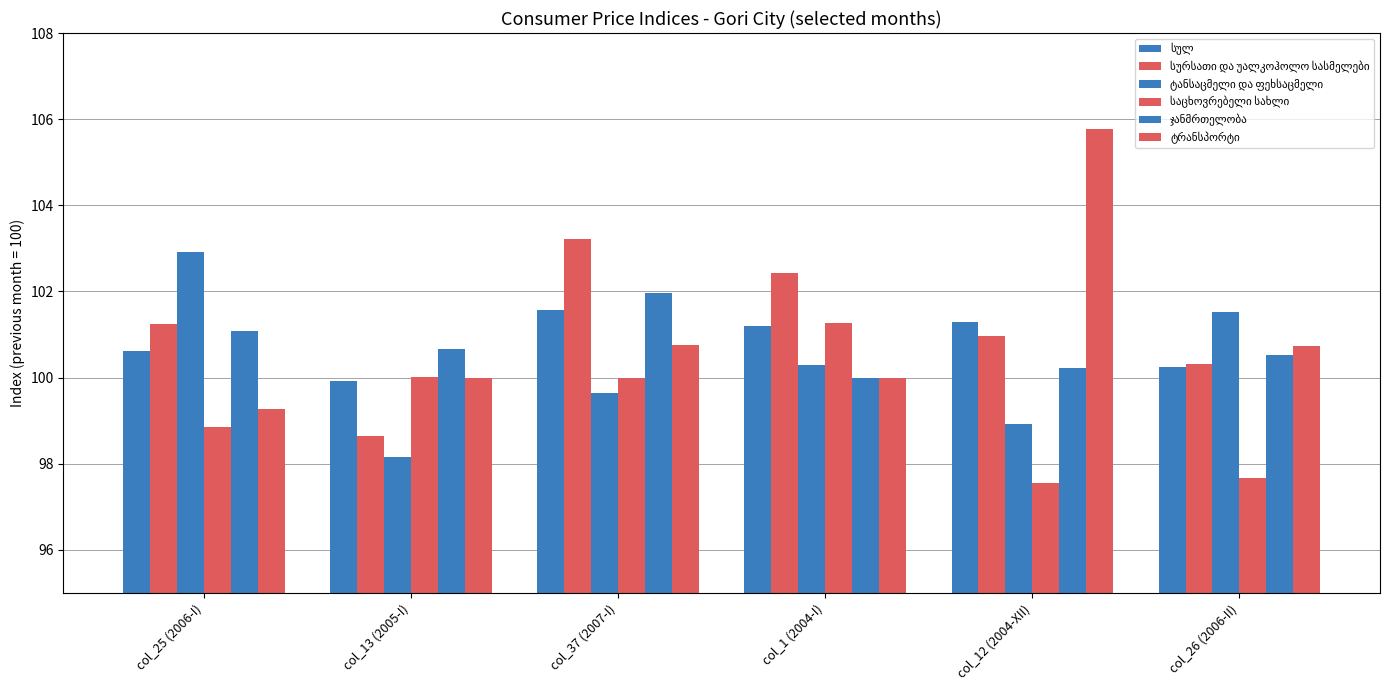

The სულ series shows 100.6 at col_25 (2006-I). True or false?

True